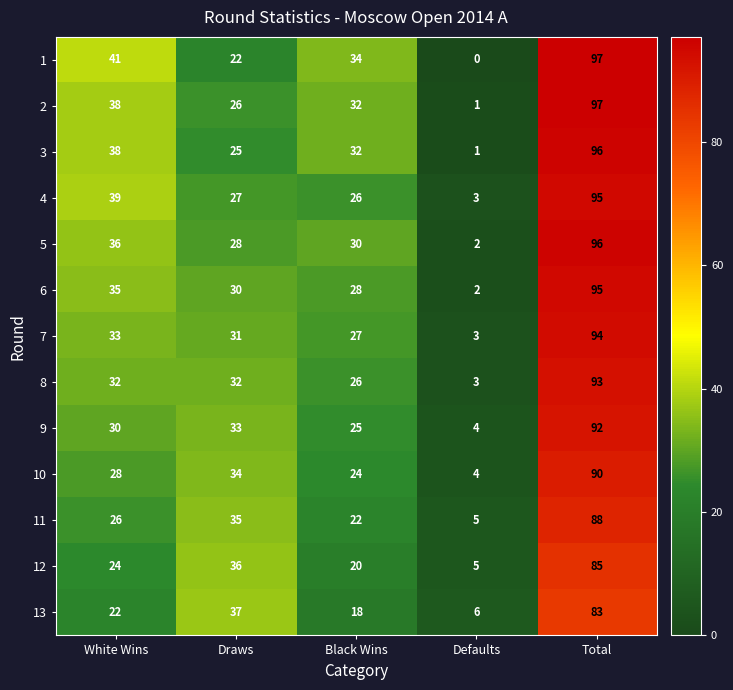

What value does the 11 series have at Black Wins?

22